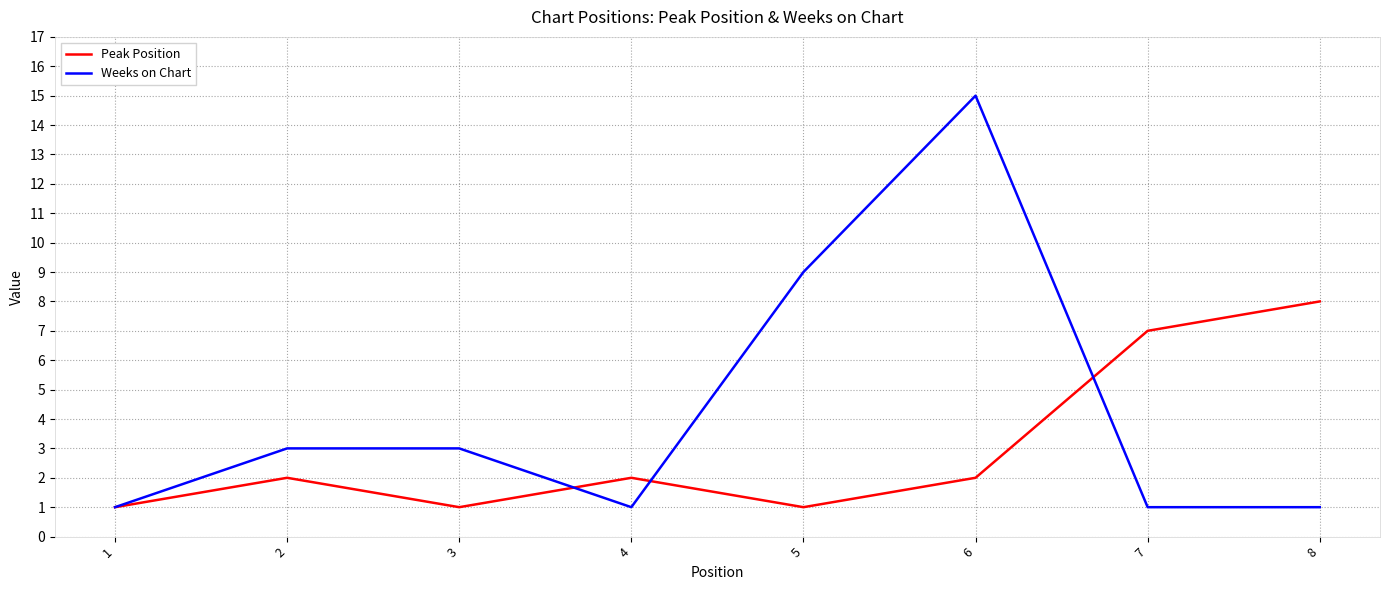

Which series has the largest total across all categories?

Weeks on Chart